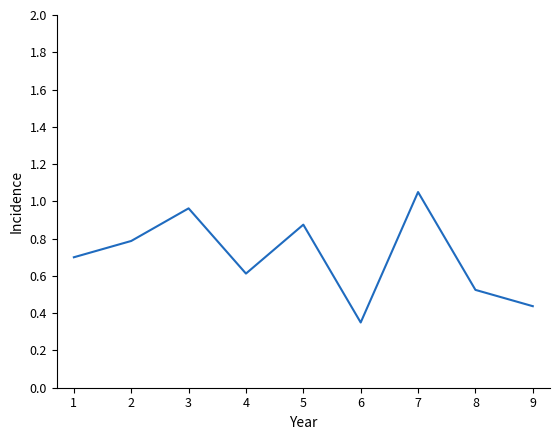

Which category has the highest value across all series?

7